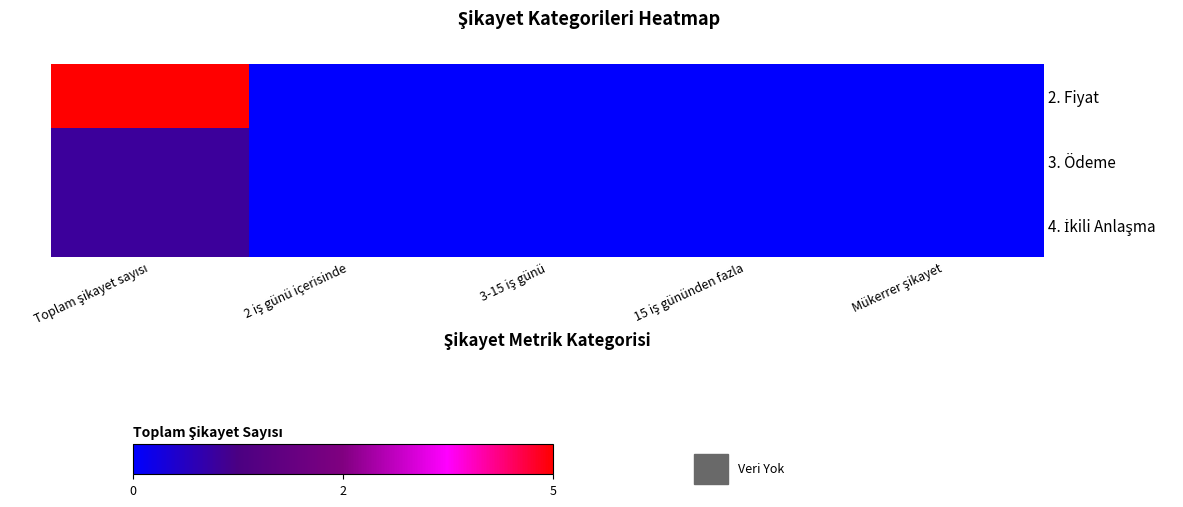

Rank the series by their maximum value, from highest to lowest.

2. Fiyat, 3. Ödeme, 4. İkili Anlaşma